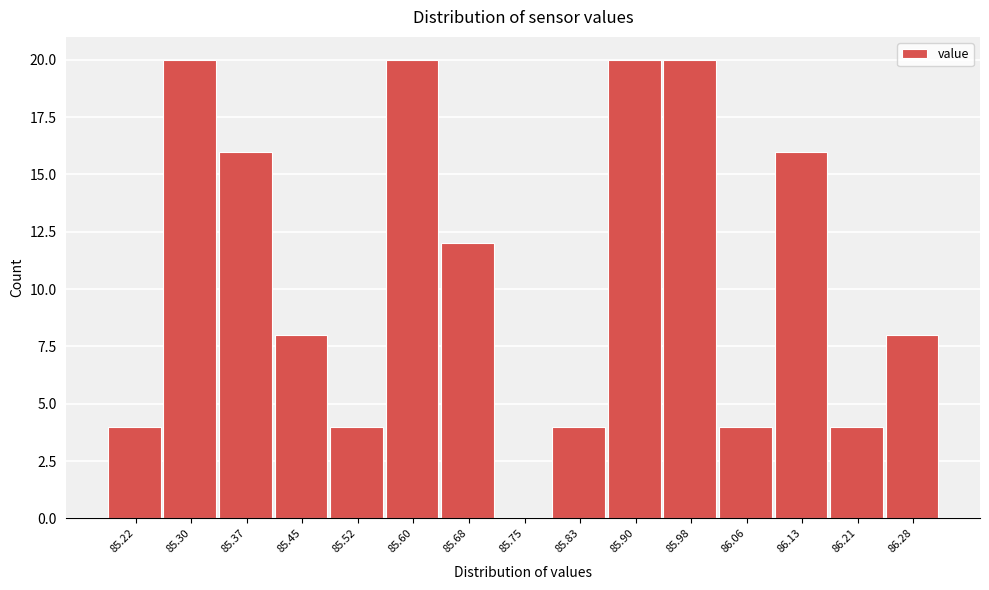

Reading left to right, what are all the values shown in this chart?

85.22=4	85.30=20	85.37=16	85.45=8	85.52=4	85.60=20	85.68=12	85.75=0	85.83=4	85.90=20	85.98=20	86.06=4	86.13=16	86.21=4	86.28=8